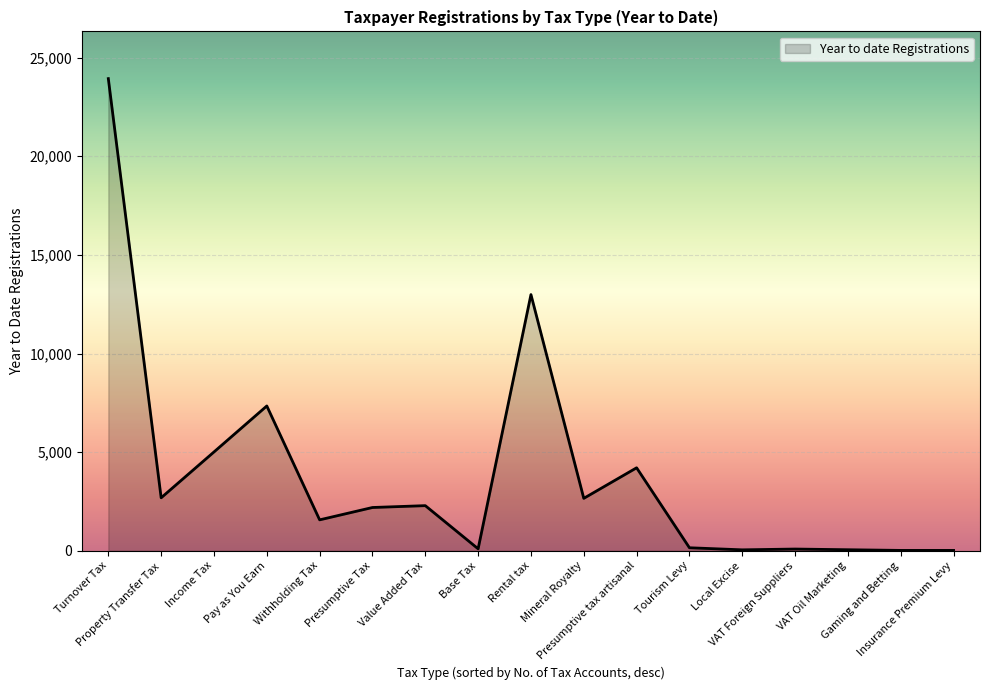

Is it true that the value at Value Added Tax is 977?

False